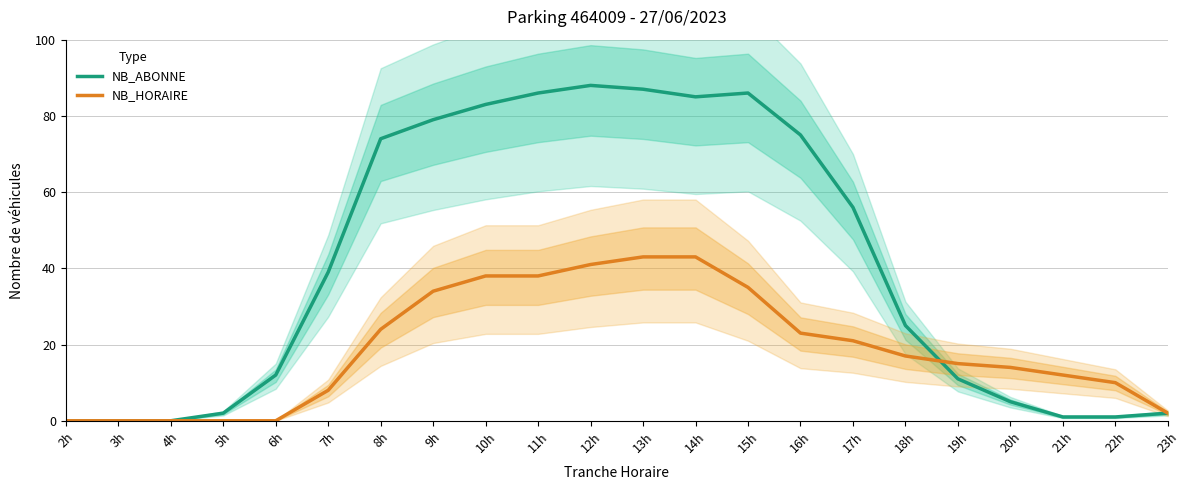

Which has a higher value, 2h or 10h?

10h